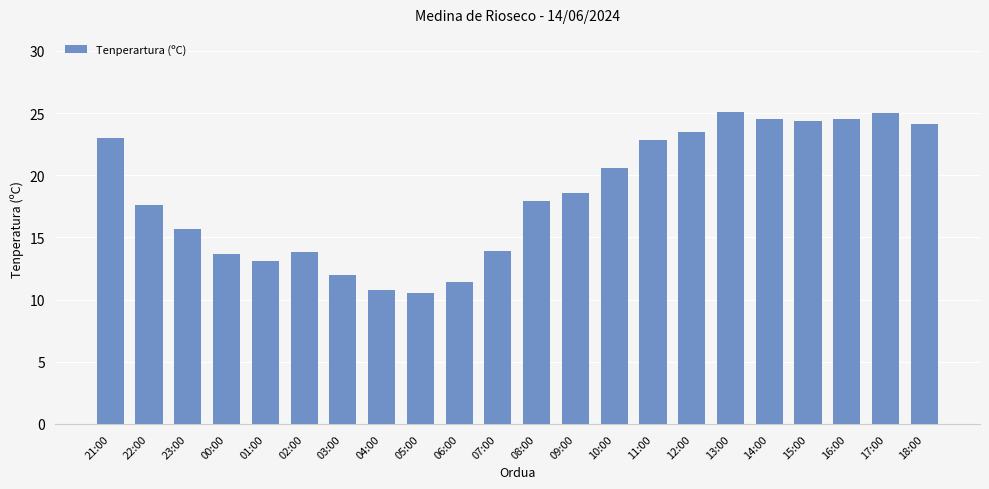

What is the sum of the values at 11:00 and 18:00?

46.9